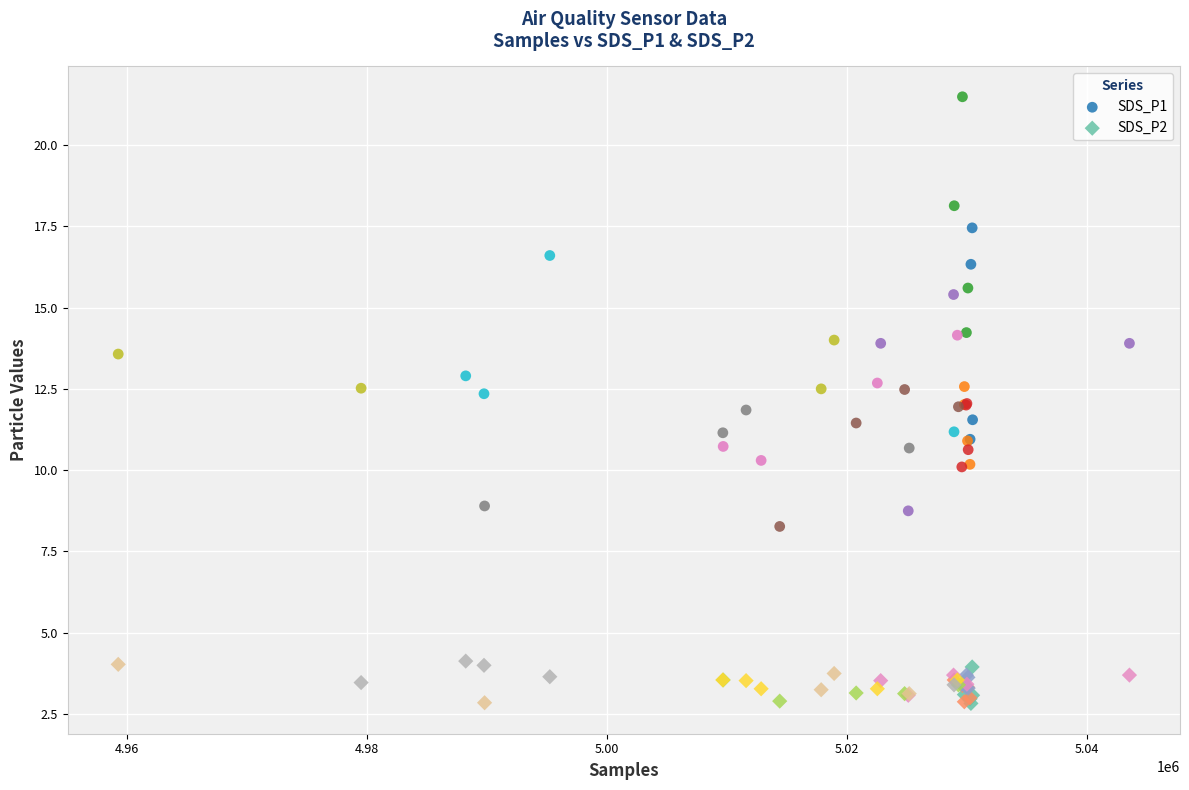

Which series has the largest Y range (max minus min)?

SDS_P1